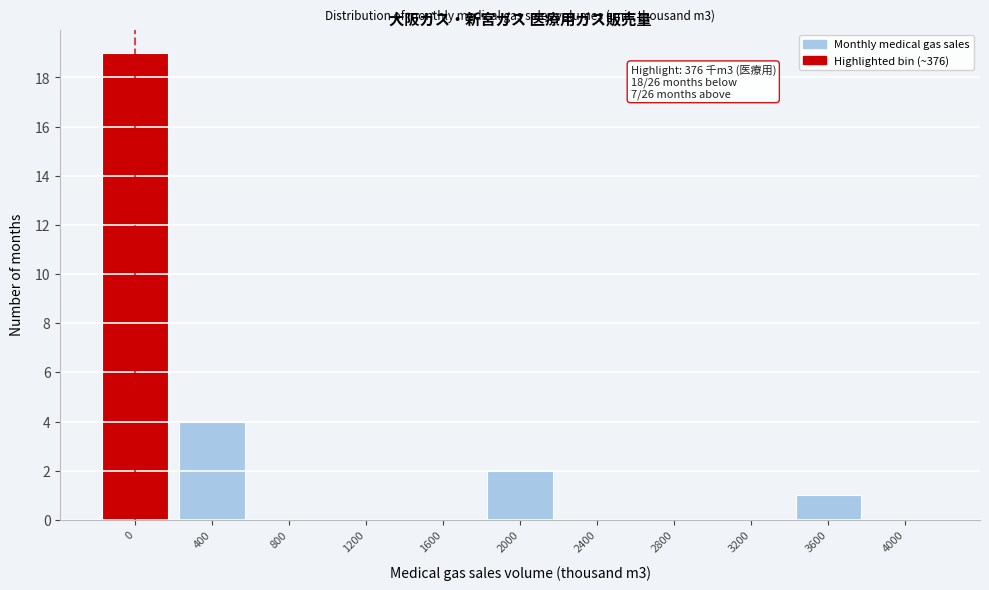

Reading left to right, list all the values displayed in this chart.

0=19	400=4	800=0	1200=0	1600=0	2000=2	2400=0	2800=0	3200=0	3600=1	4000=0